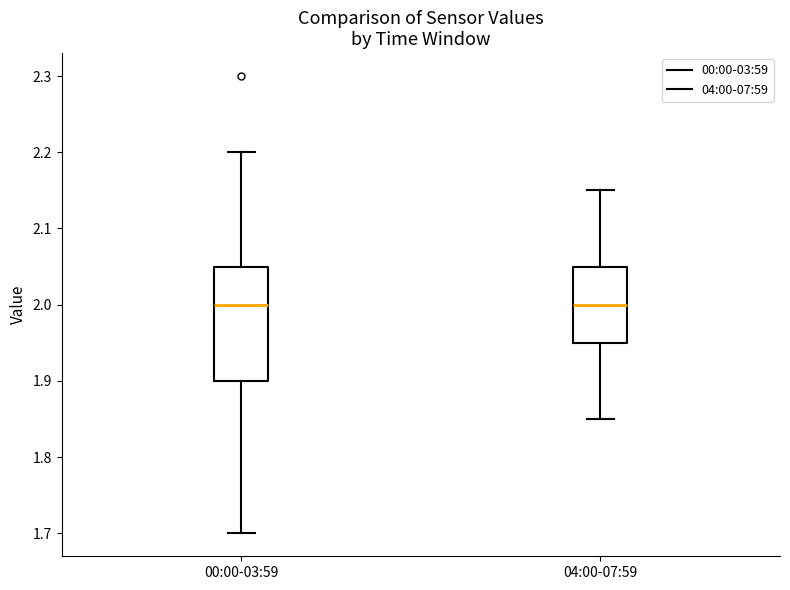

Reading left to right, read every box against the y-axis: the position of its median line, the range the box covers, and the ends of its whiskers. The values are not printed on the chart, so give them approximately, as read against the axis.

00:00-03:59: median 2.00, box 1.90 to 2.05, whiskers 1.70 to 2.20
04:00-07:59: median 2.00, box 1.95 to 2.05, whiskers 1.85 to 2.15